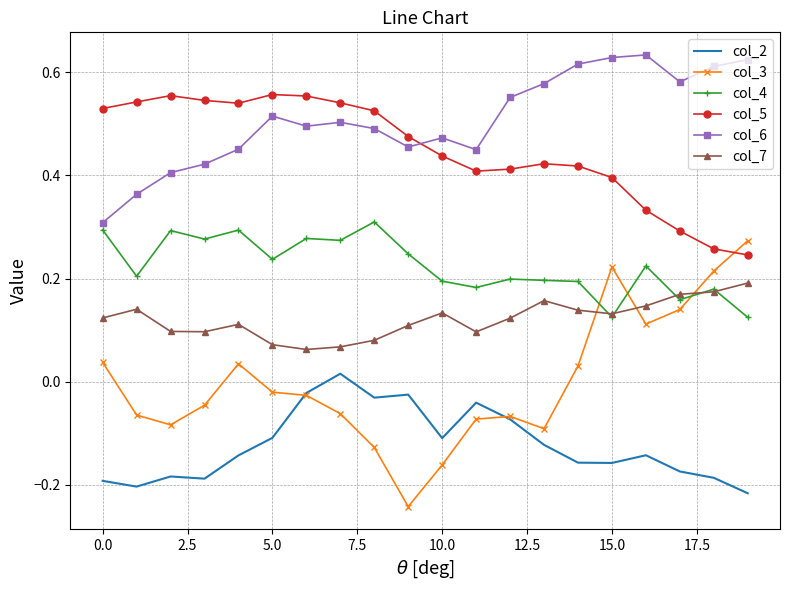

True or false: col_6 and col_3 cross at least once.

False